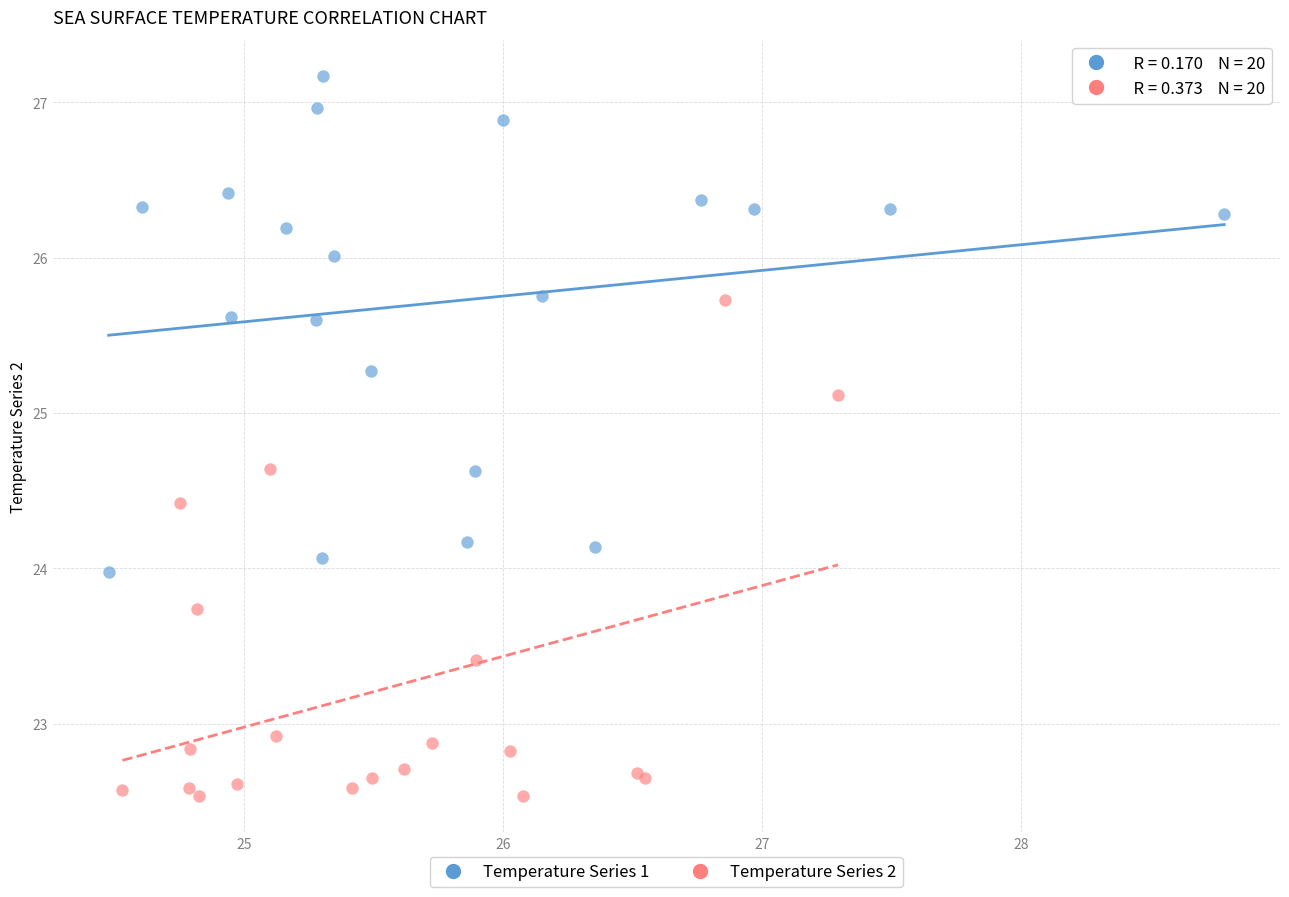

Which series reaches the maximum Y coordinate?

Temperature Series 1